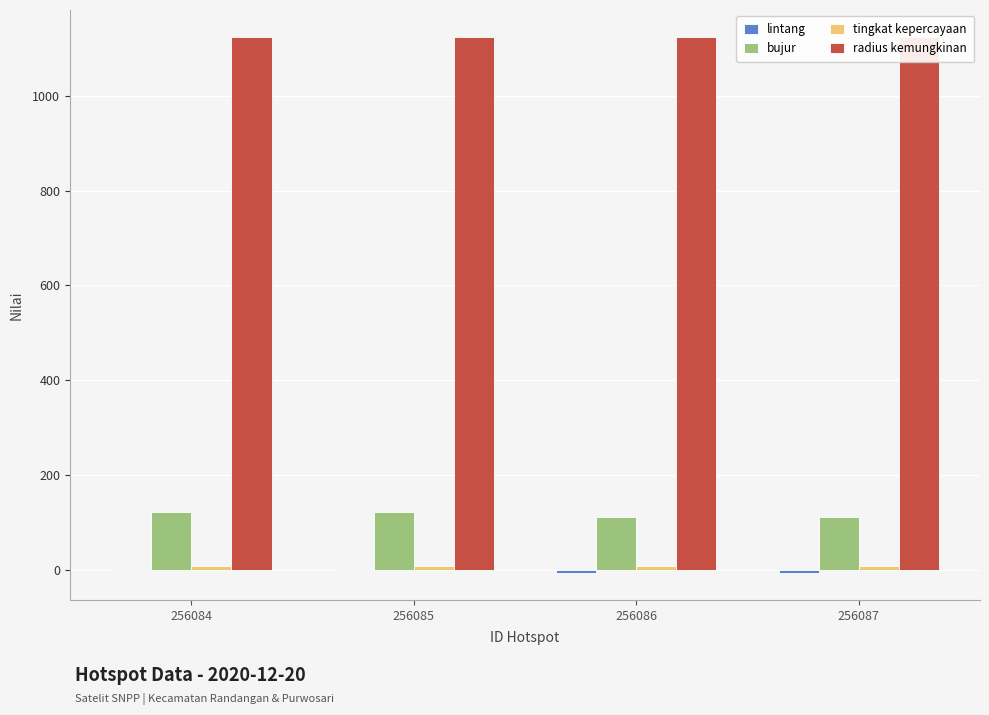

Count the number of data series in this chart.

4